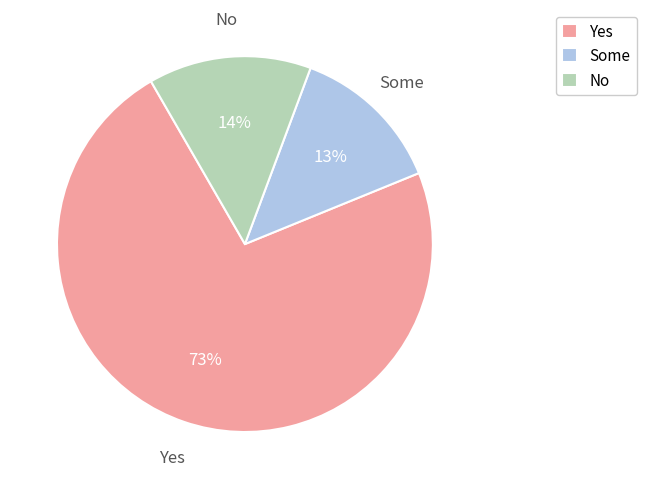

How many segments does this pie chart have?

3